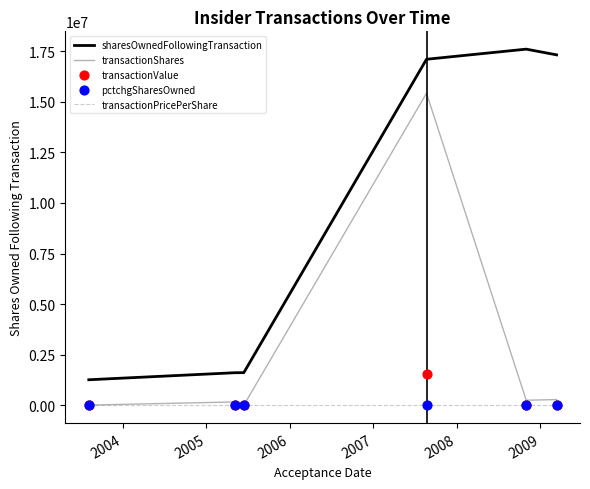

At how many categories does at least one series exceed 2410316?

3